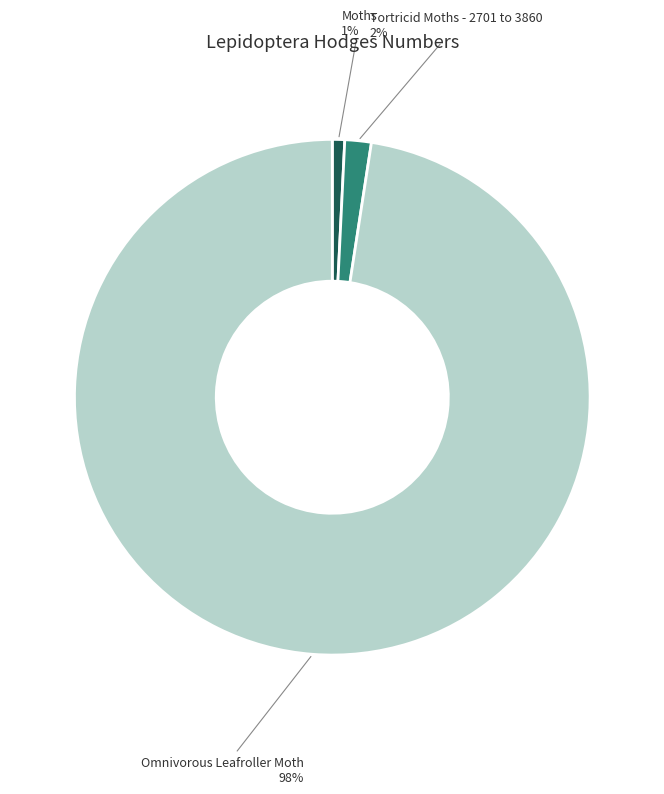

Rank the categories by value from highest to lowest.

Omnivorous Leafroller Moth, Tortricid Moths - 2701 to 3860, Moths